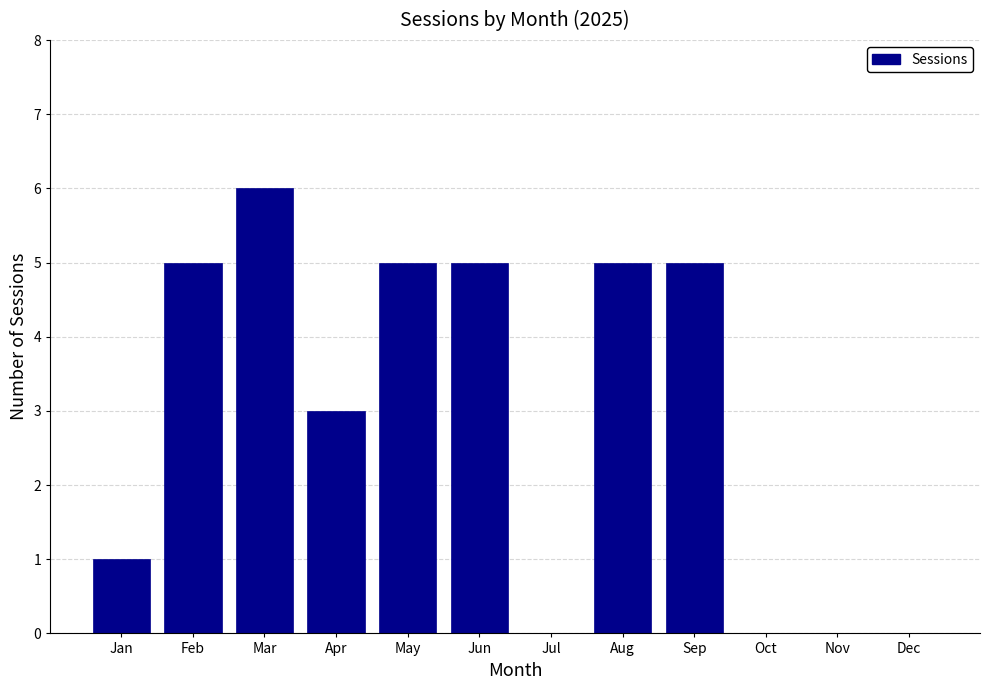

Reading left to right, what are all the values shown in this chart?

Jan=1	Feb=5	Mar=6	Apr=3	May=5	Jun=5	Jul=0	Aug=5	Sep=5	Oct=0	Nov=0	Dec=0